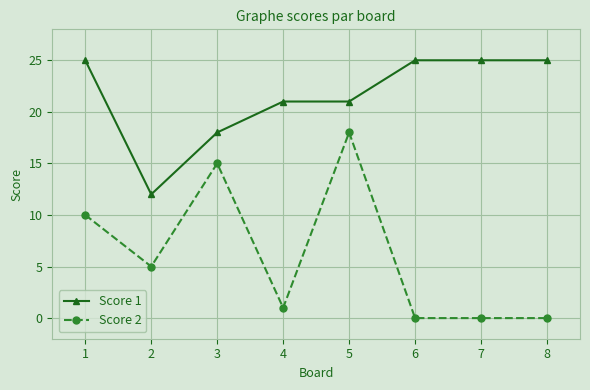

At which category does Score 2 reach its first local valley?

2